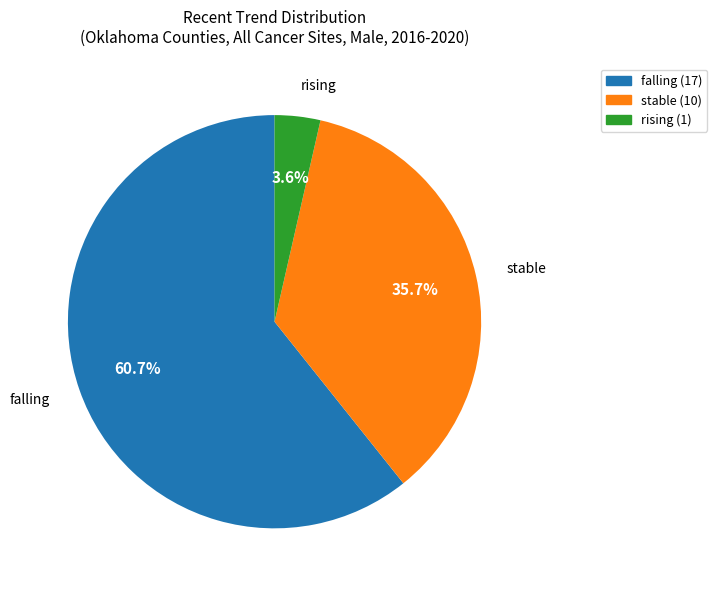

Is there a majority slice in this chart?

Yes